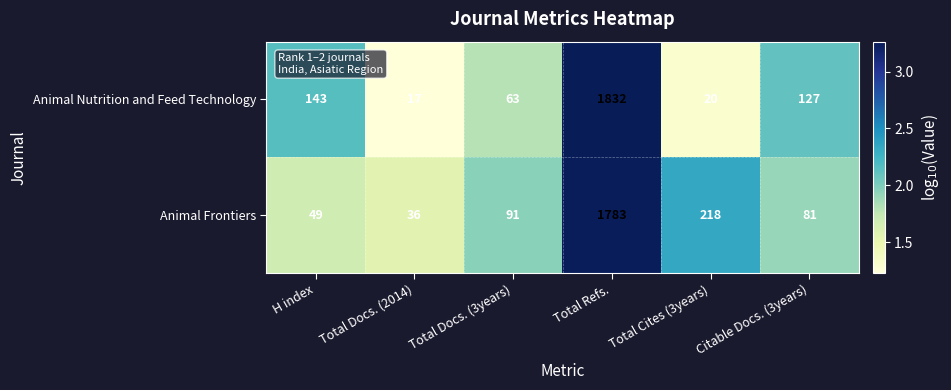

What is the difference between the second highest and minimum values in the Animal Frontiers series?

182